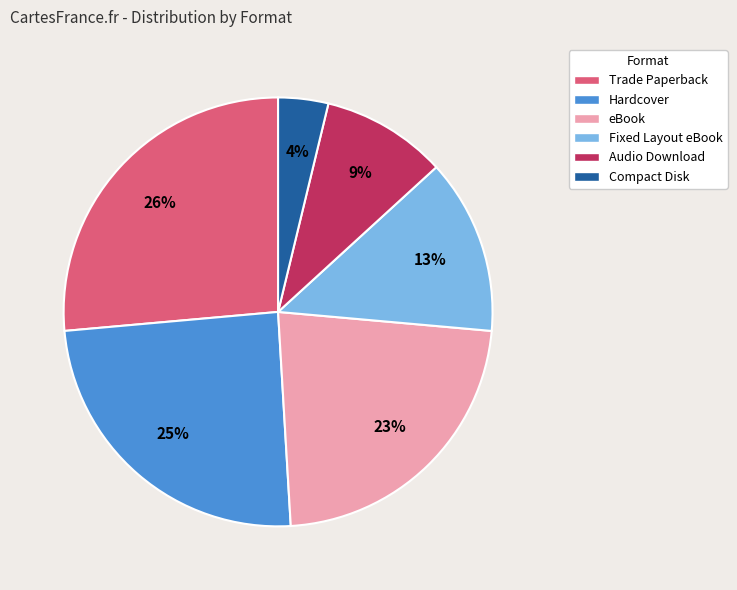

To the nearest percent, what portion does Trade Paperback represent?

26%